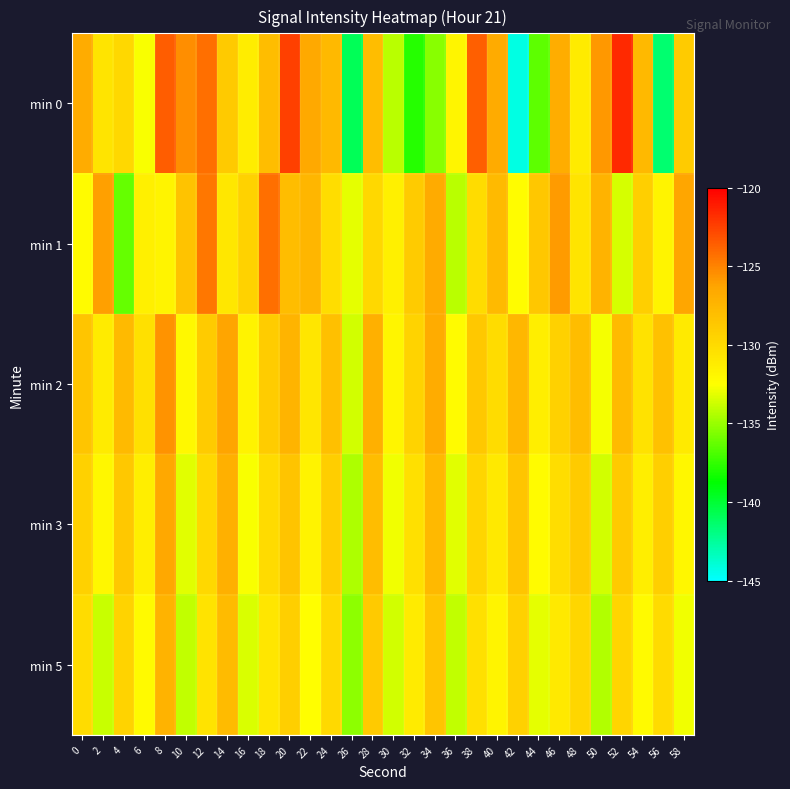

How many data points does each series have?

30